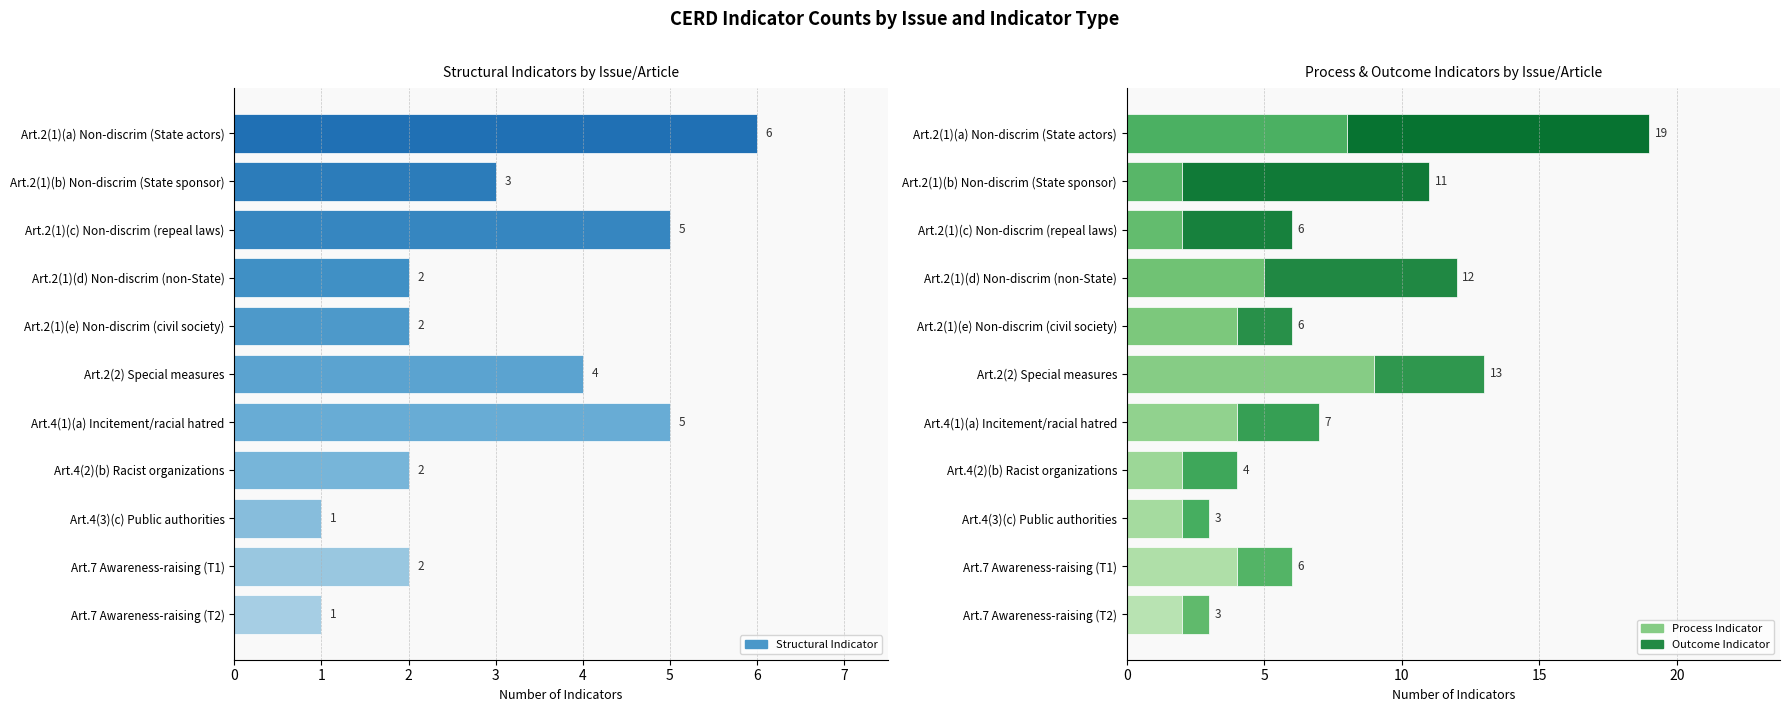

Between Art.2(1)(c) Non-discrim (repeal laws) and Art.7 Awareness-raising (T2), which series saw the biggest shift?

Structural Indicator